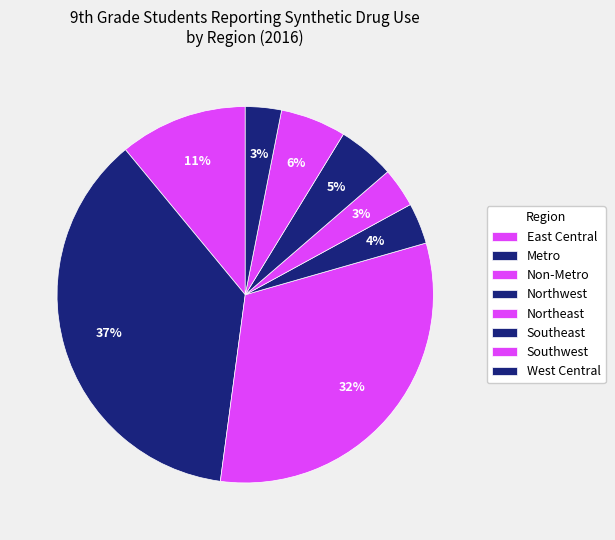

Is there a majority slice in this chart?

No